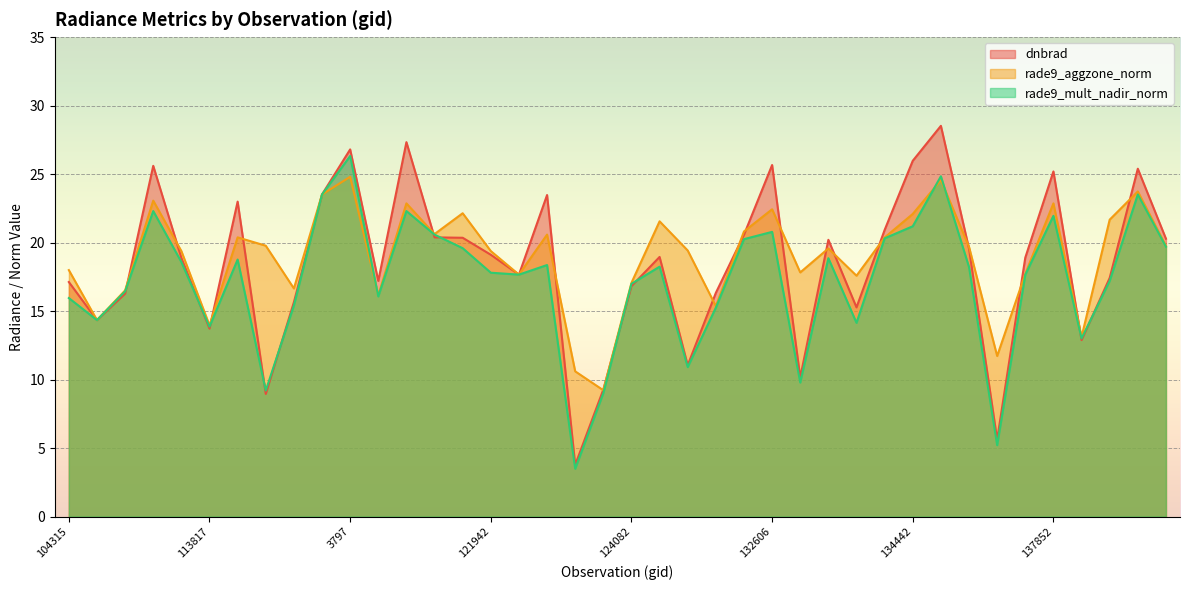

Reading left to right, transcribe all the data shown in this chart.

dnbrad: 104315=17.1	104431=14.3	107081=16.3	113477=25.6	113644=18.9	113817=13.7	115226=23.0	115348=8.9	115591=15.7	119351=23.5	3797=26.8	120388=17.2	120556=27.3	121249=20.4	121771=20.4	121942=19.1	122118=17.7	122463=23.5	122837=3.8	123011=9.3	124082=16.8	129872=18.9	130826=11.1	131354=16.3	132076=20.6	132606=25.7	132798=10.2	133343=20.2	133896=15.3	134076=20.9	134442=26.0	134821=28.5	135936=19.6	136889=5.6	137268=18.9	137852=25.2	138230=12.9	139813=17.4	140005=25.4	140194=20.3
rade9_aggzone_norm: 104315=18.0	104431=14.3	107081=16.5	113477=23.1	113644=19.4	113817=14.0	115226=20.4	115348=19.8	115591=16.6	119351=23.5	3797=24.8	120388=16.2	120556=22.9	121249=20.6	121771=22.1	121942=19.4	122118=17.7	122463=20.6	122837=10.6	123011=9.2	124082=17.1	129872=21.6	130826=19.4	131354=15.4	132076=20.8	132606=22.4	132798=17.8	133343=19.6	133896=17.6	134076=20.4	134442=22.1	134821=24.6	135936=19.7	136889=11.7	137268=17.7	137852=22.9	138230=13.1	139813=21.7	140005=23.7	140194=19.8
rade9_mult_nadir_norm: 104315=15.9	104431=14.3	107081=16.4	113477=22.3	113644=18.6	113817=13.9	115226=18.8	115348=9.2	115591=15.4	119351=23.5	3797=26.3	120388=16.1	120556=22.3	121249=20.6	121771=19.6	121942=17.8	122118=17.7	122463=18.4	122837=3.5	123011=9.0	124082=17.0	129872=18.2	130826=10.9	131354=15.2	132076=20.2	132606=20.8	132798=9.8	133343=18.9	133896=14.1	134076=20.3	134442=21.2	134821=24.8	135936=18.2	136889=5.2	137268=17.6	137852=21.9	138230=13.0	139813=17.2	140005=23.5	140194=19.7